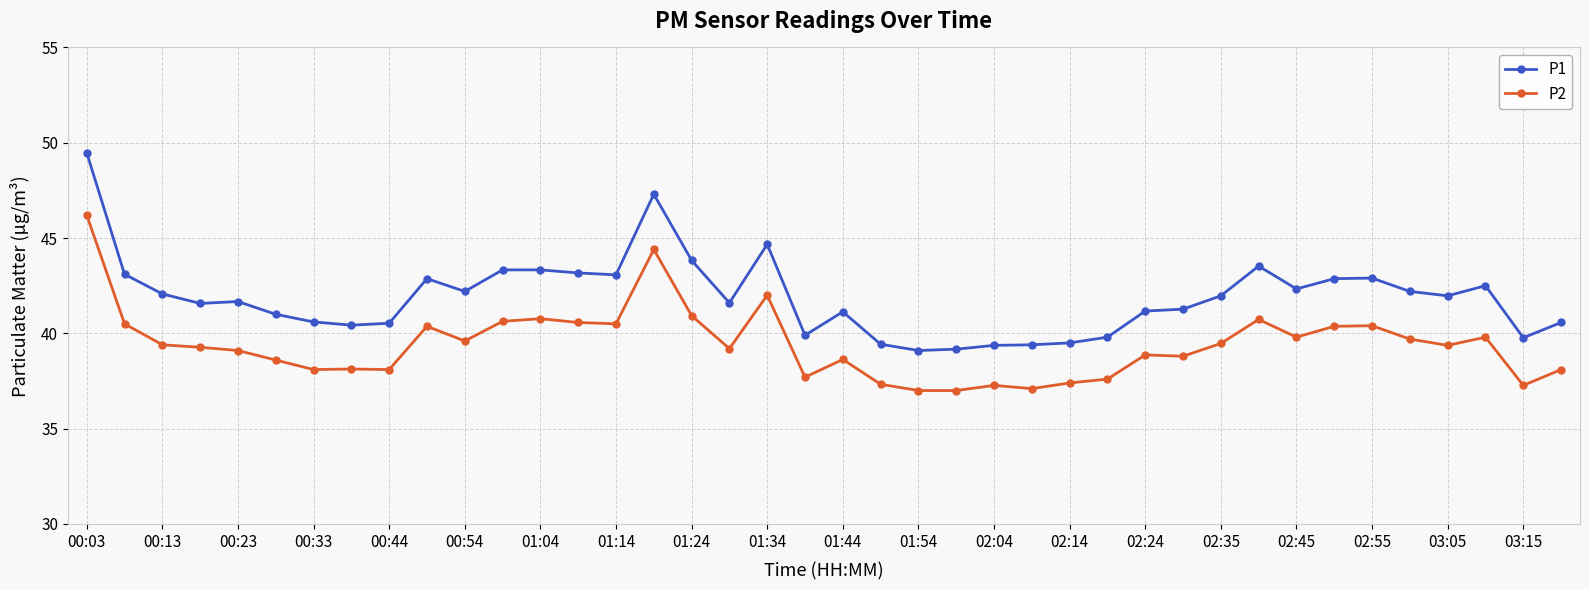

Which series has the largest total across all categories?

P1